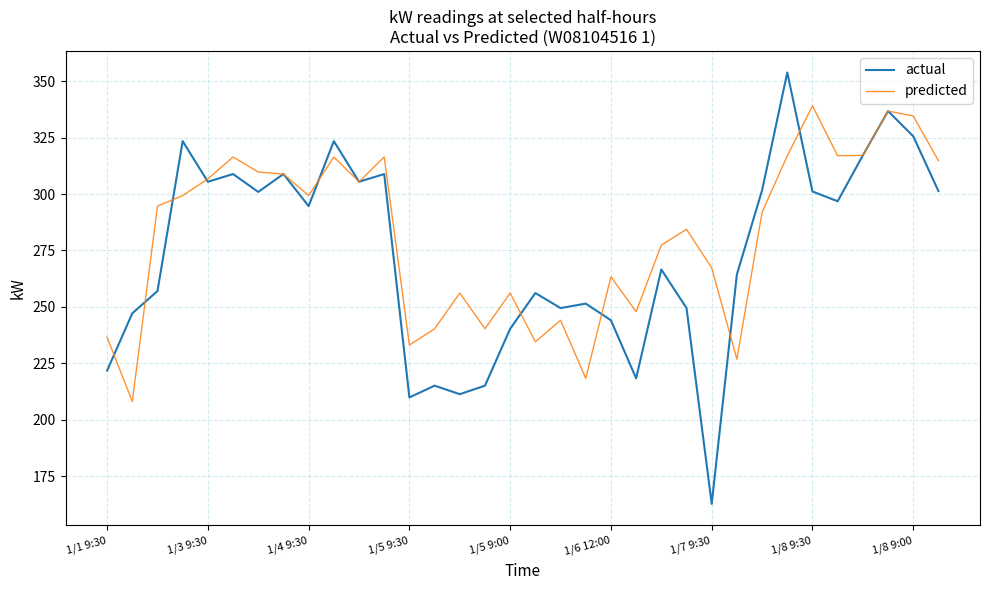

Which series has the largest range (max minus min)?

actual